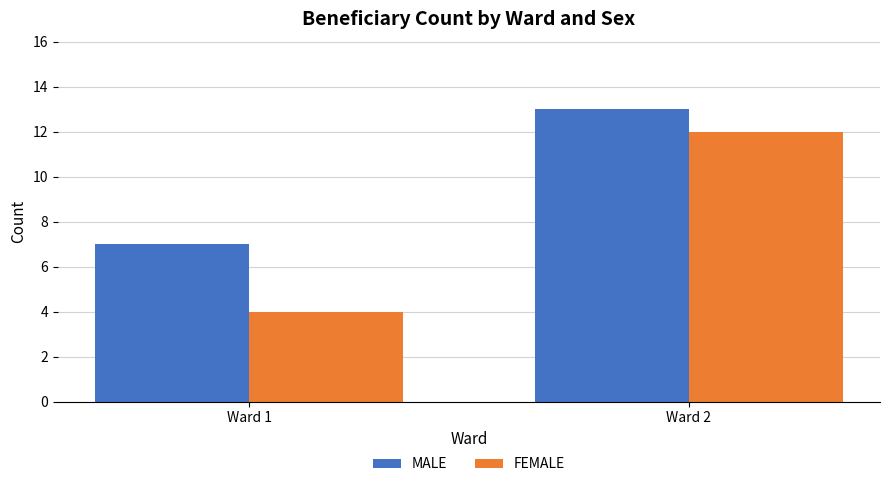

What is the value of the FEMALE bar at the 1st from the left?

4